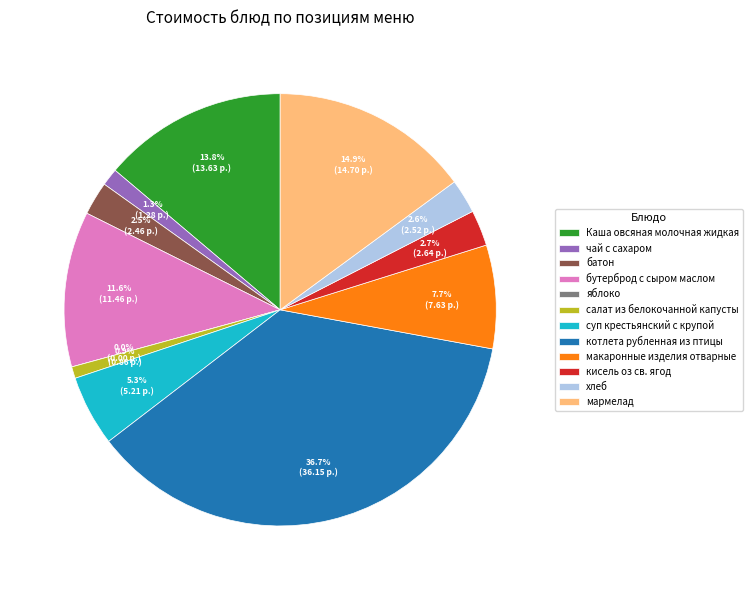

What percentage do суп крестьянский с крупой and макаронные изделия отварные together represent?

13.0%